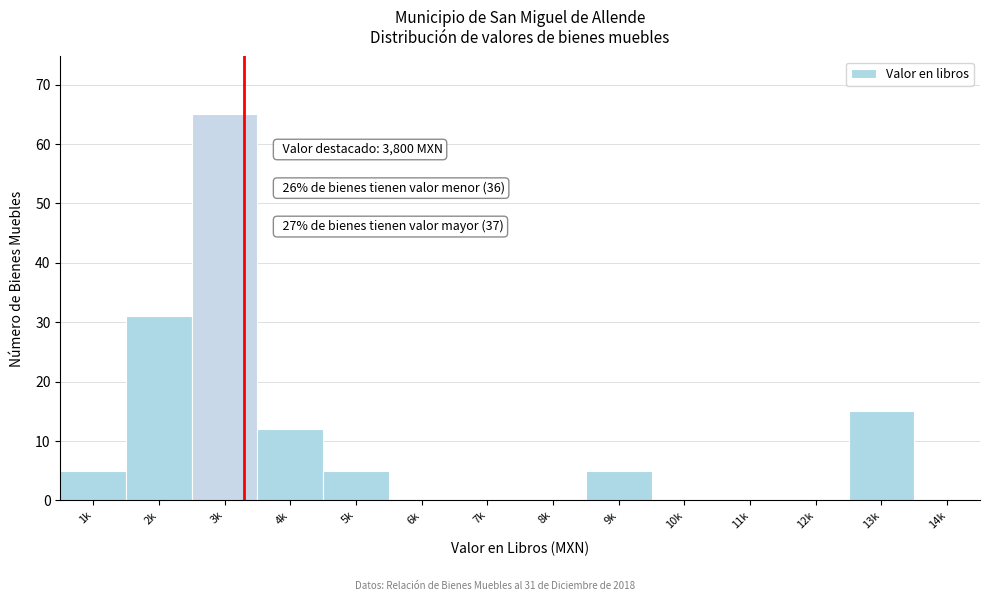

Reading right to left, transcribe all the data shown in this chart.

14k=0	13k=15	12k=0	11k=0	10k=0	9k=5	8k=0	7k=0	6k=0	5k=5	4k=12	3k=65	2k=31	1k=5